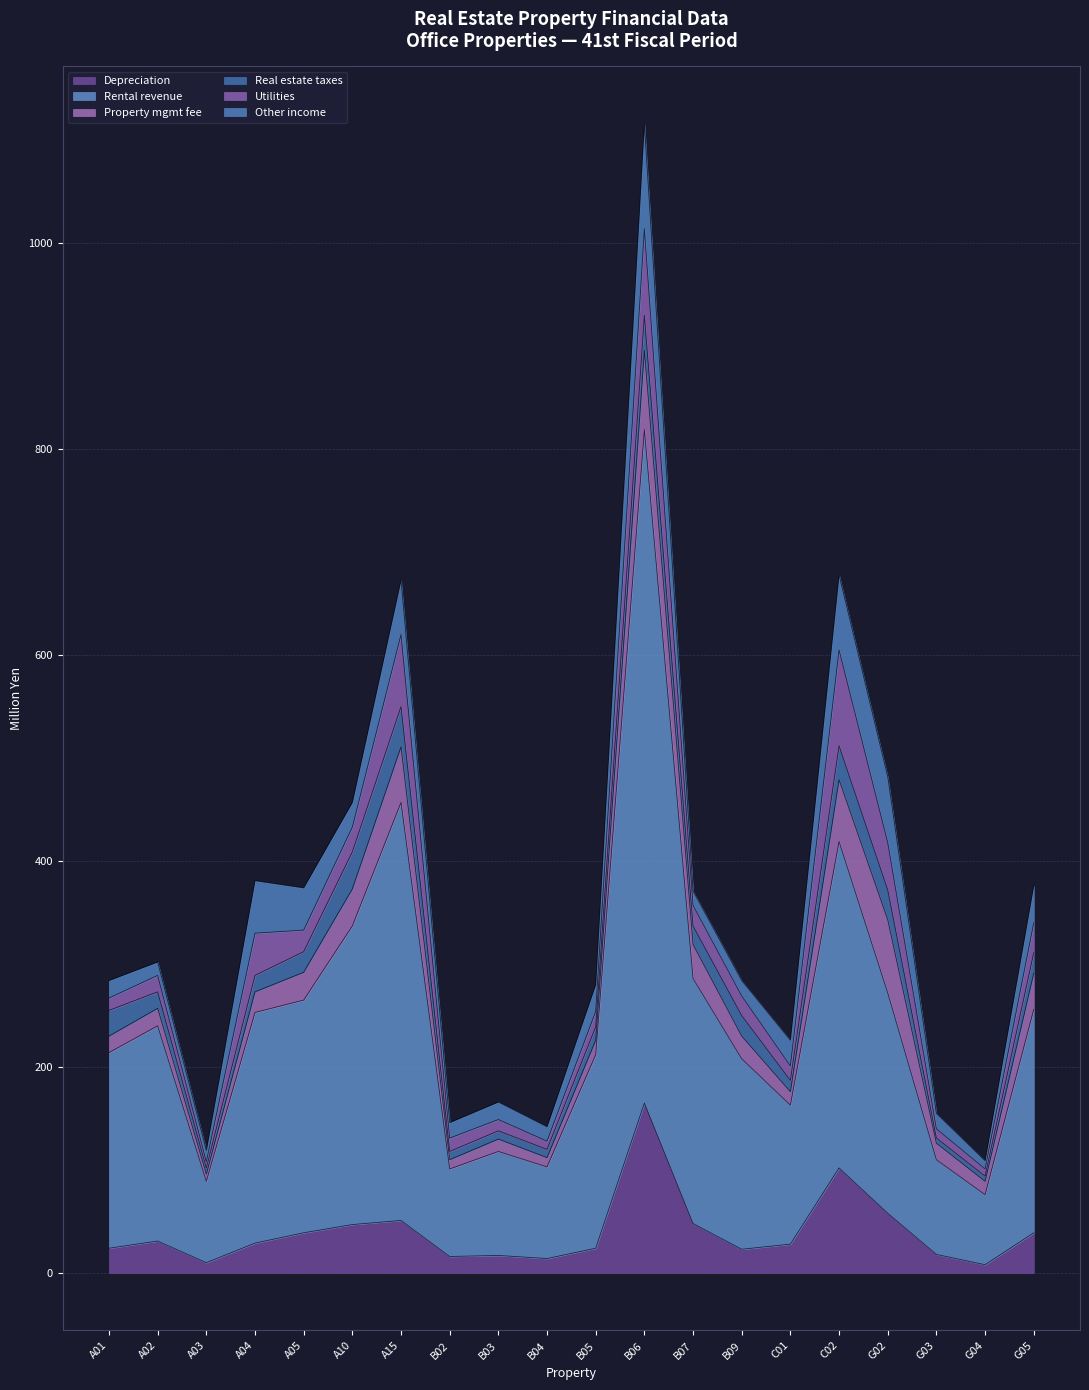

After their last crossing, which series has the higher values: Other income or Property mgmt fee?

Other income